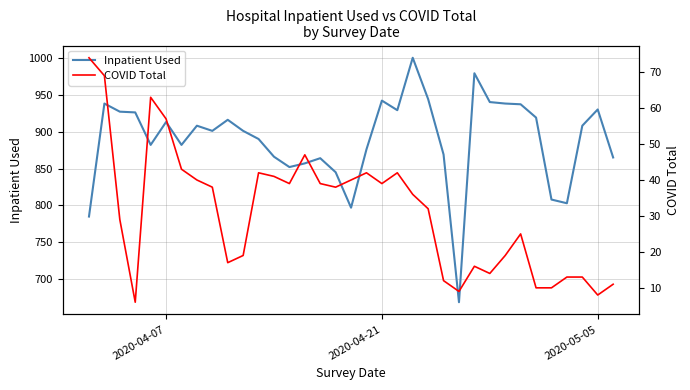

What is the maximum value for Inpatient Used?

1000